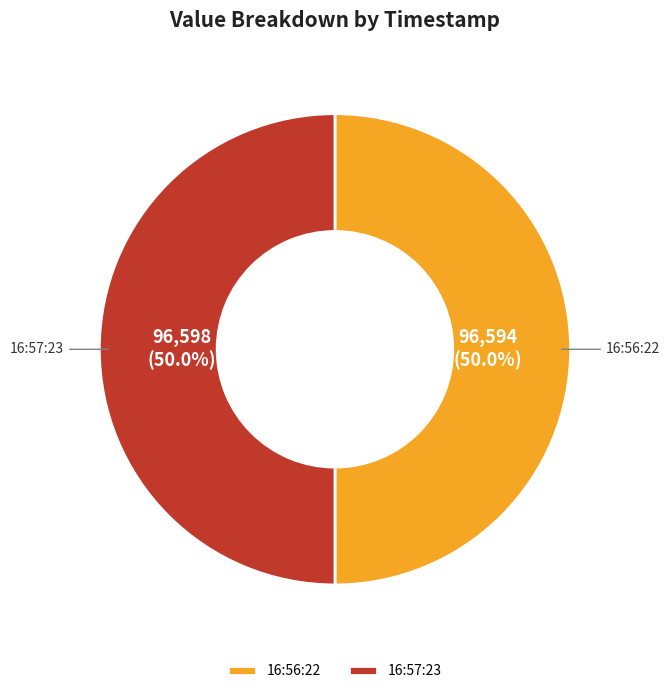

Approximately how many times larger is the value at 16:56:22 compared to 16:57:23?

1.0